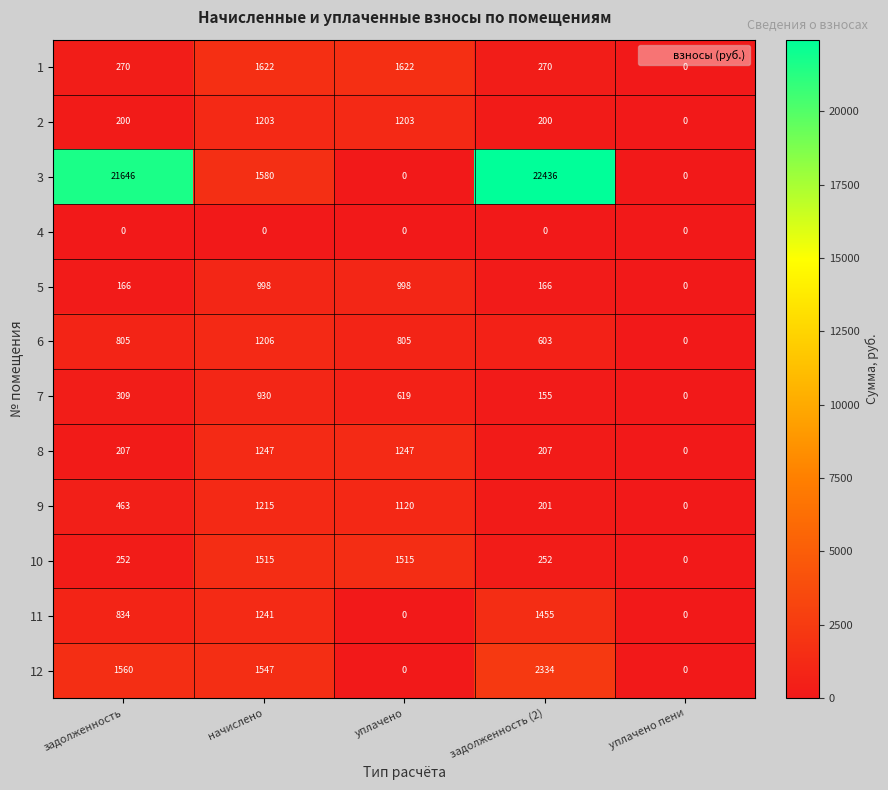

What is the greatest value displayed?

22436